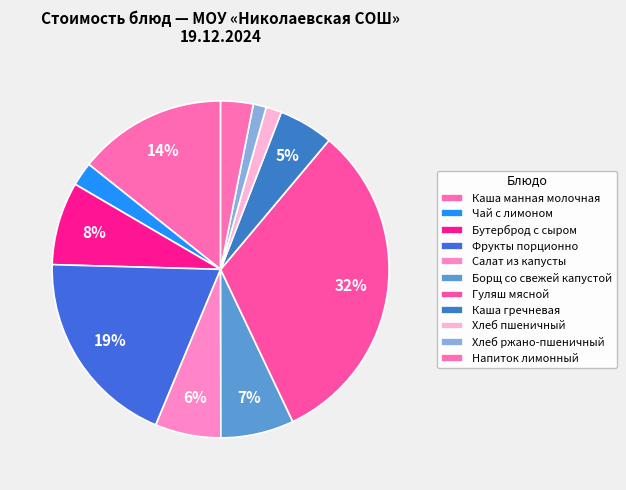

Count the number of slices in the pie.

11